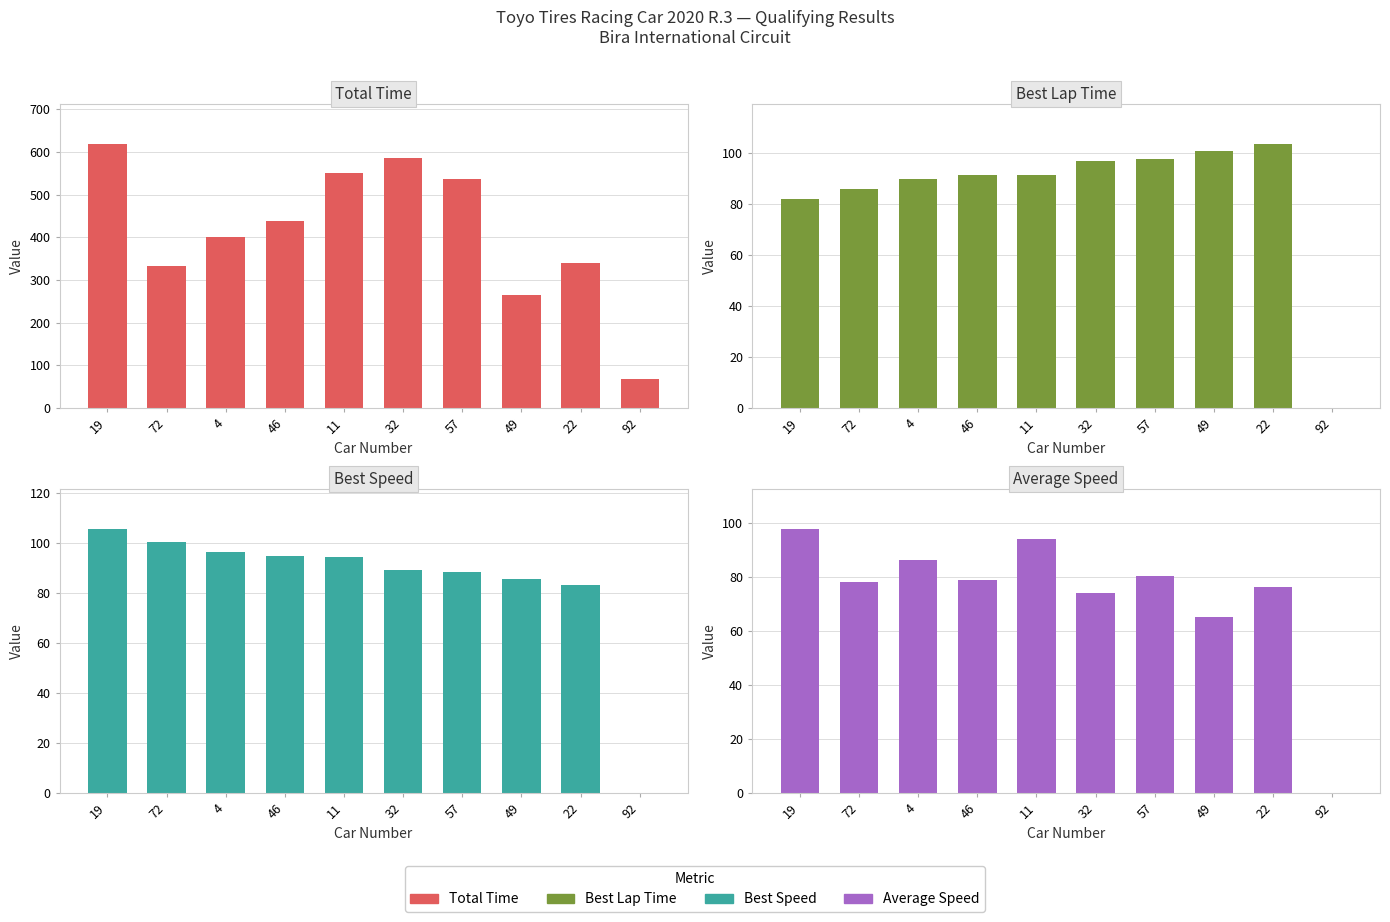

Where does the Best Speed series first go above 94?

19